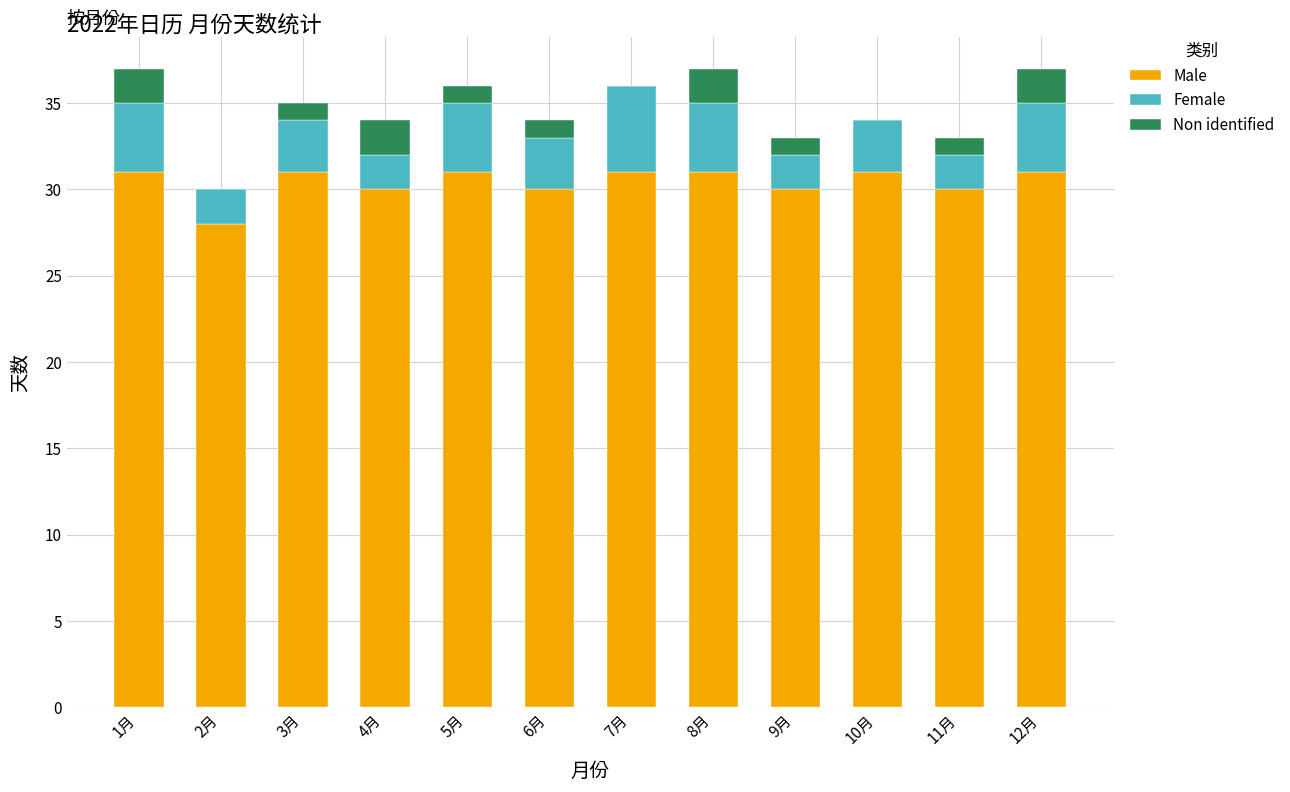

The value of Male at 12月 is 31. True or false?

True